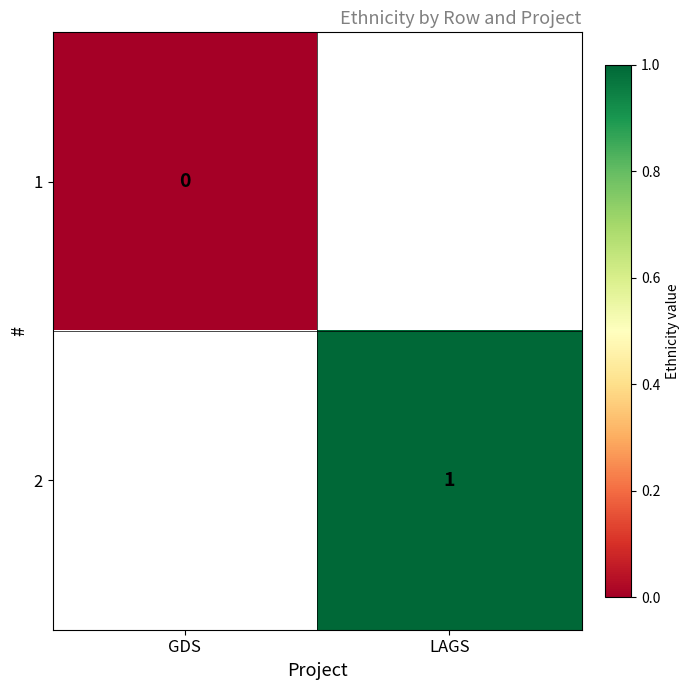

The 2 series shows 1 at LAGS. True or false?

True